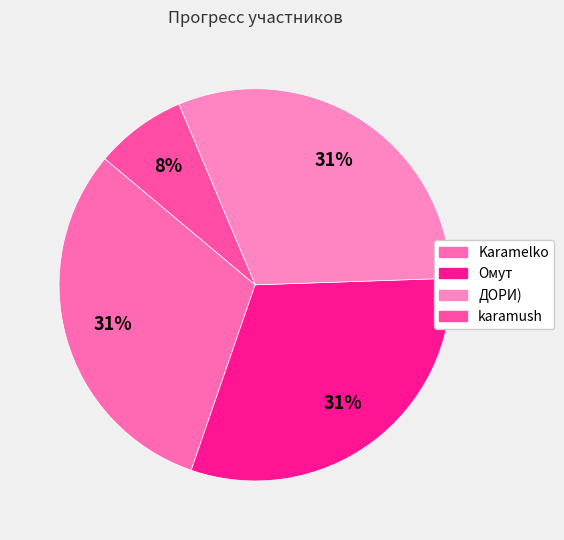

To the nearest percent, what is the combined percentage of Омут and karamush?

38%